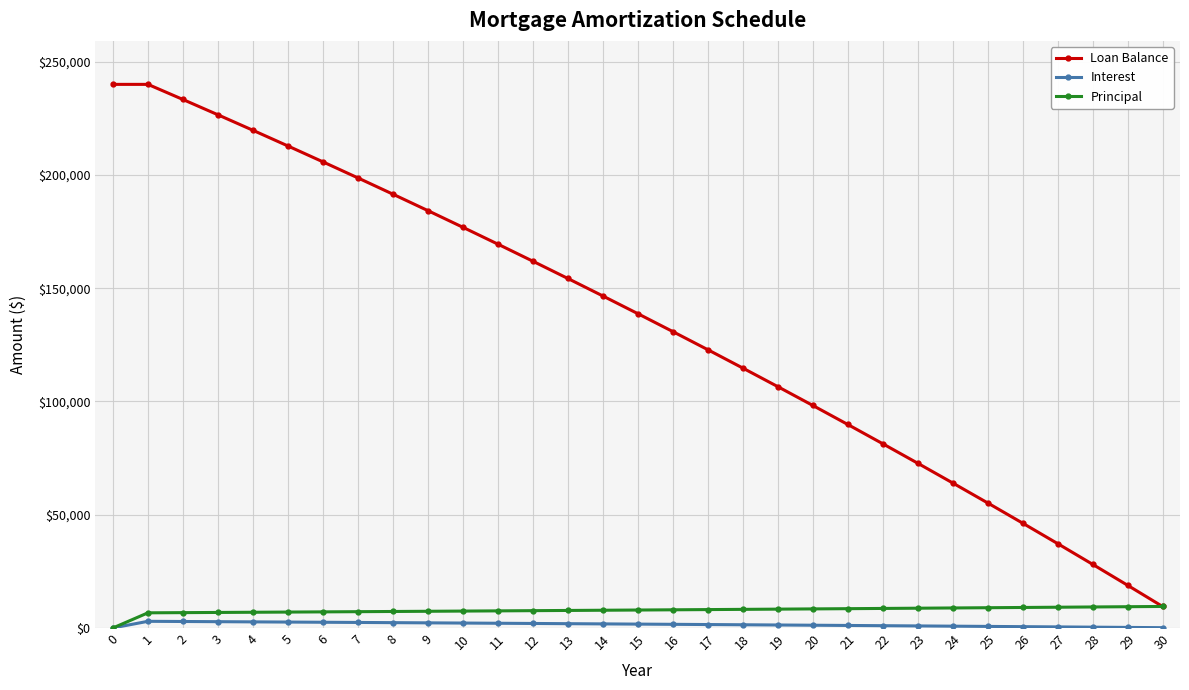

Is the value of Loan Balance at 10 greater than the value of Principal at 27?

Yes